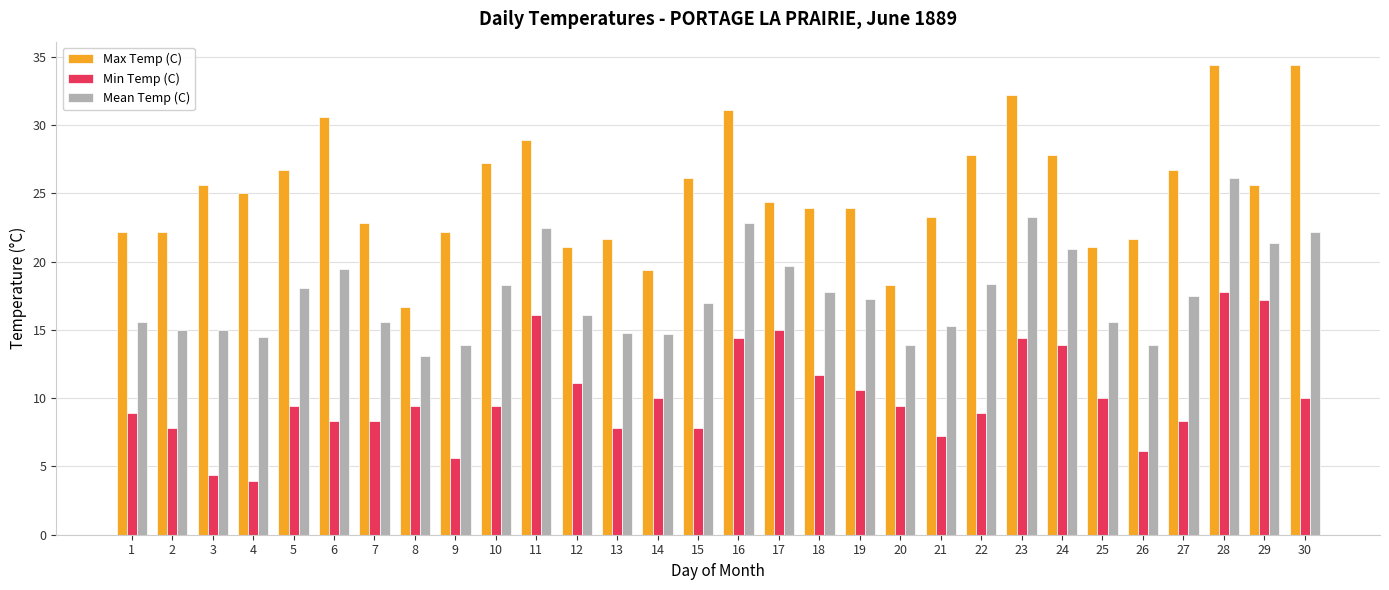

What are all the series names shown in the legend?

Max Temp (C), Min Temp (C), Mean Temp (C)